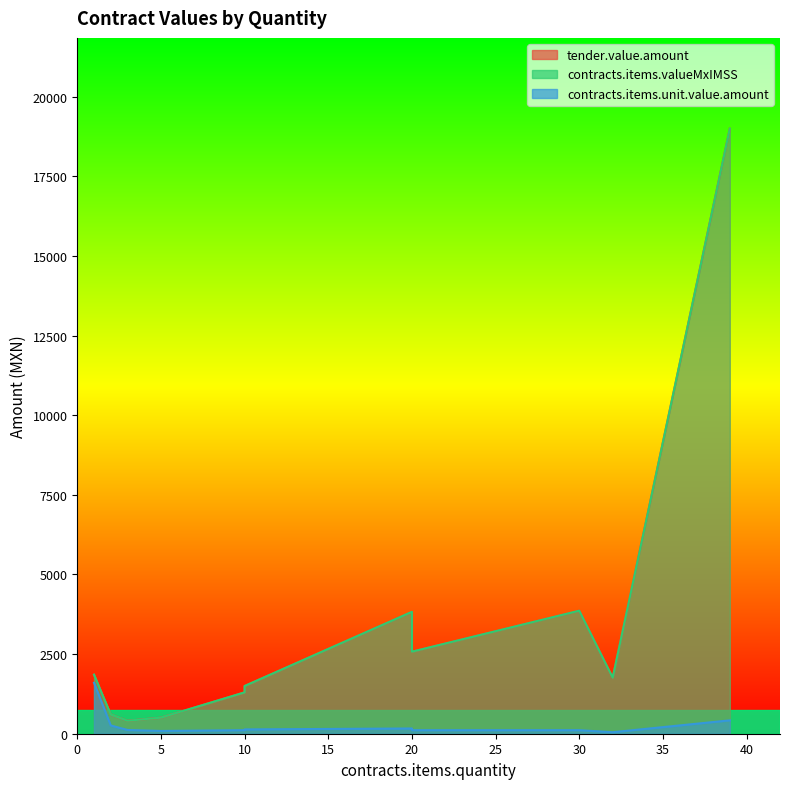

True or false: contracts.items.valueMxIMSS has a value of 27203.6 at 39.

False